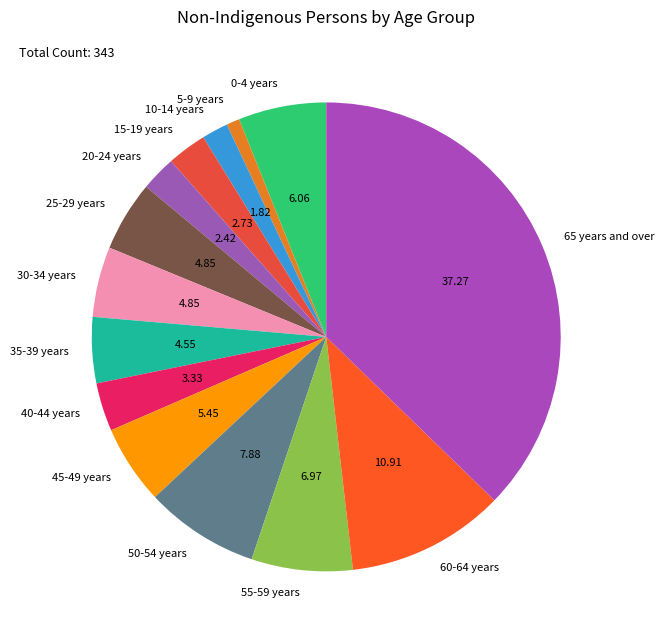

Does any single category account for the majority?

No